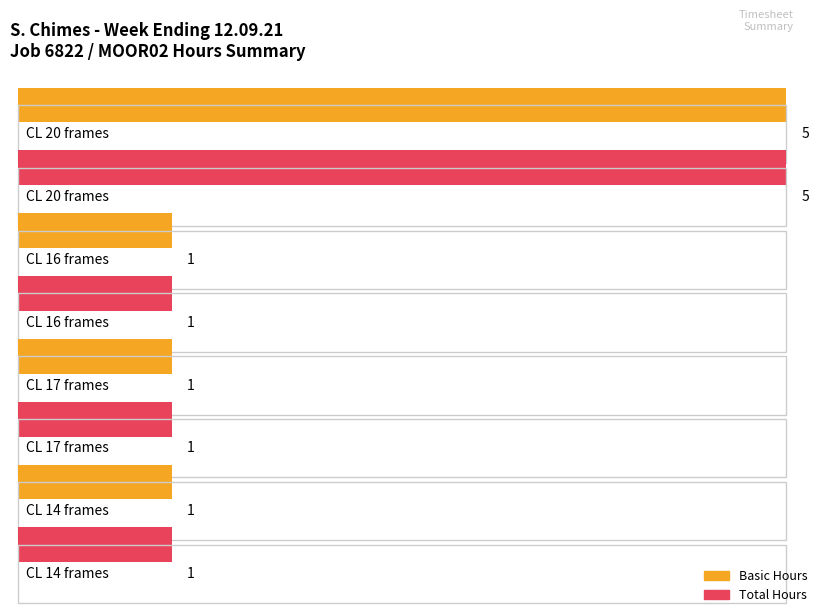

What is the label of the 3rd bar from the right?

CL 16 frames